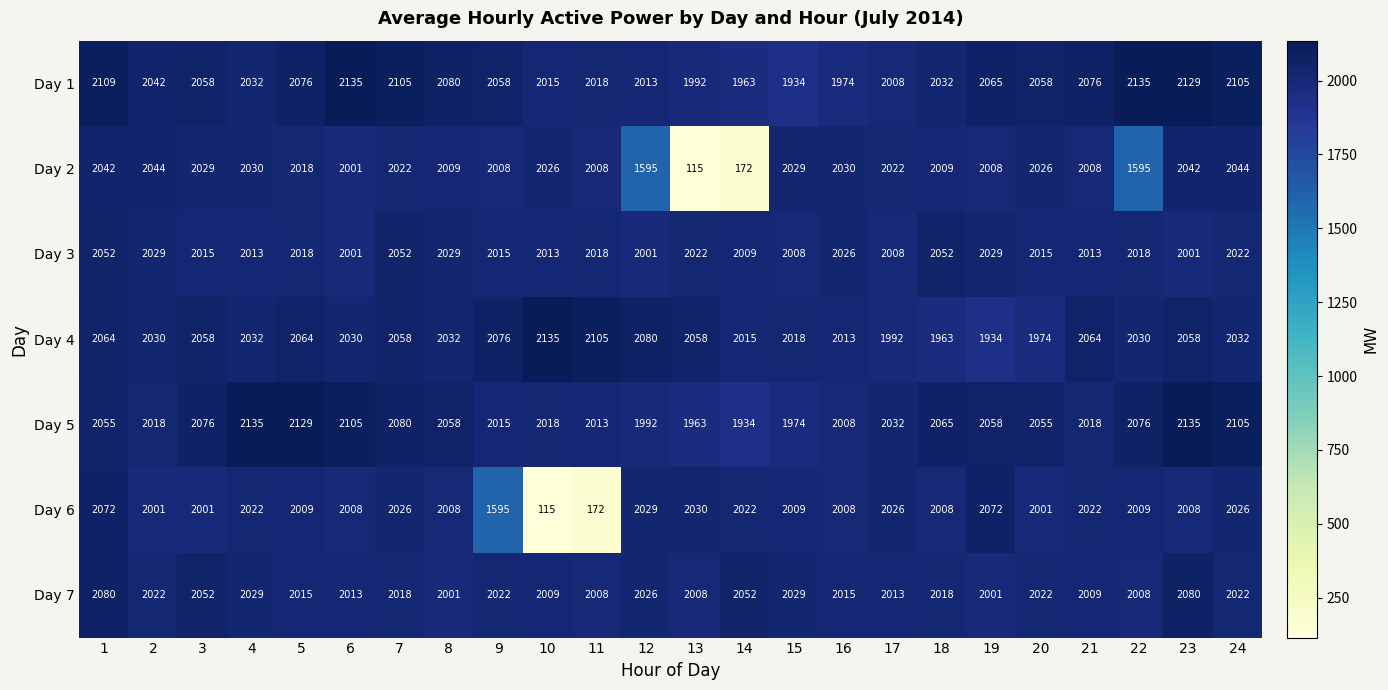

Is it true that Day 1 equals 1076 at 11?

False